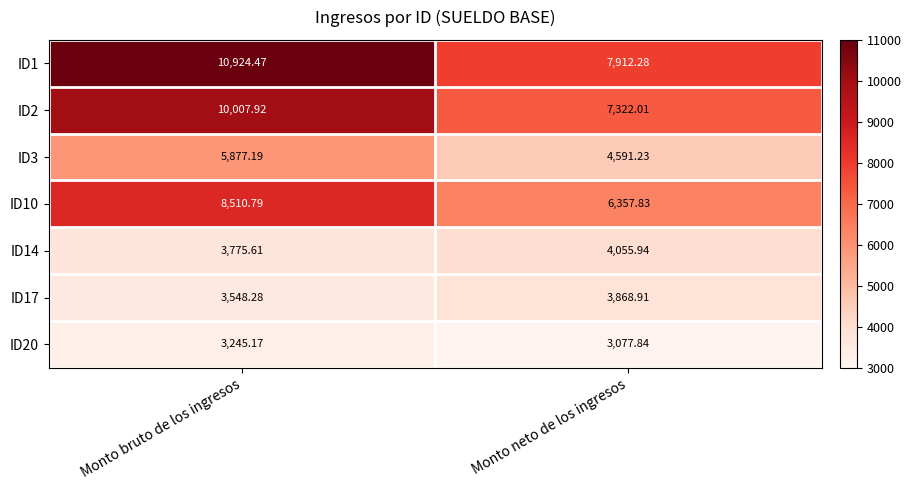

List the labels in order of ID20 value, smallest first.

Monto neto de los ingresos, Monto bruto de los ingresos